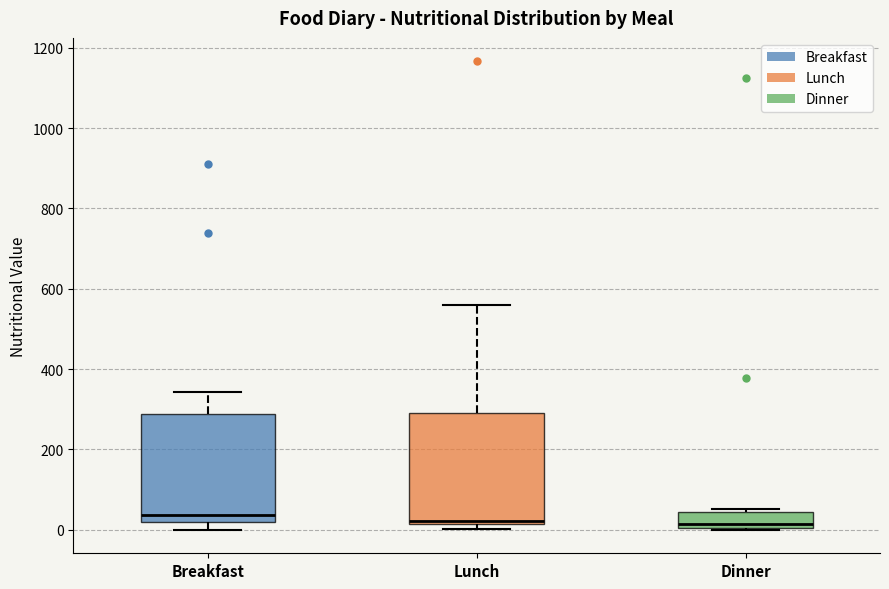

Reading left to right, read every box against the y-axis: the position of its median line, the range the box covers, and the ends of its whiskers. The values are not printed on the chart, so give them approximately, as read against the axis.

Breakfast: median 40, box 20 to 280, whiskers 0 to 340
Lunch: median 20 (just above the box's lower edge), box 20 to 300, whiskers 0 to 560
Dinner: median 20, box 0 to 40, whiskers 0 to 60